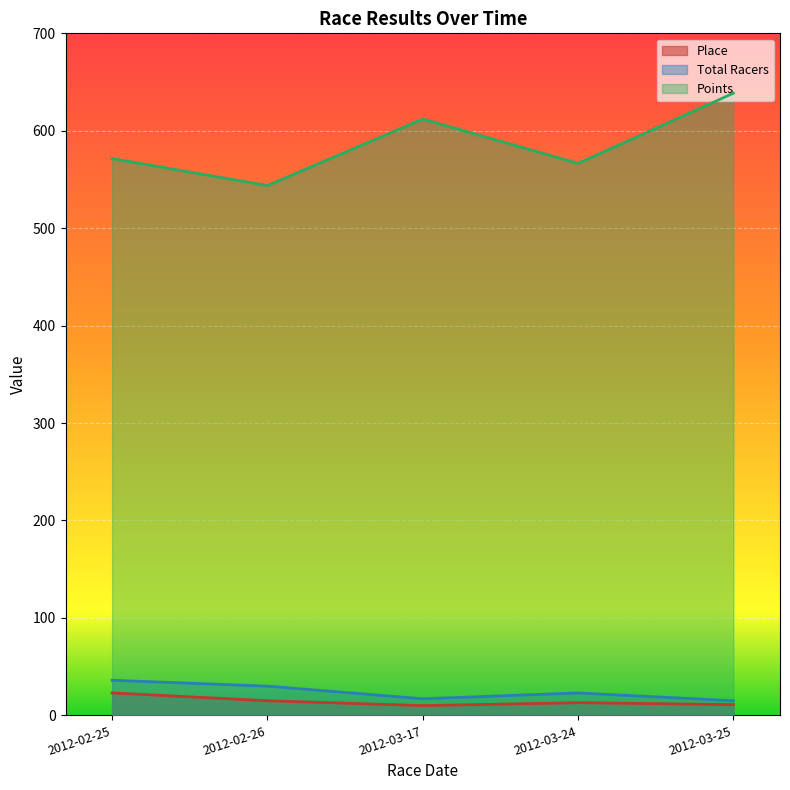

Rank the series at 2012-02-25 from highest to lowest value.

Points, Total Racers, Place